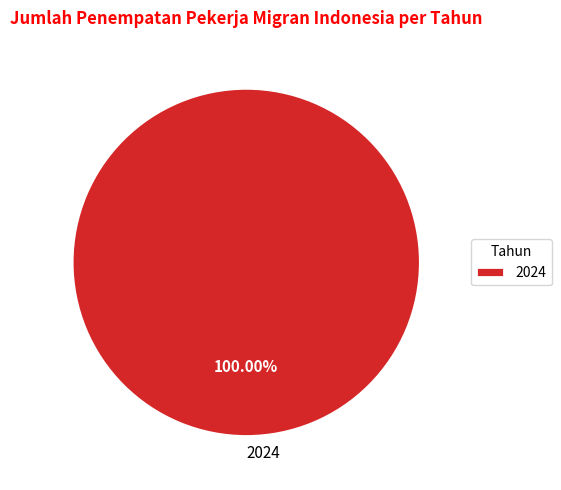

Rank the categories by value from lowest to highest.

2024